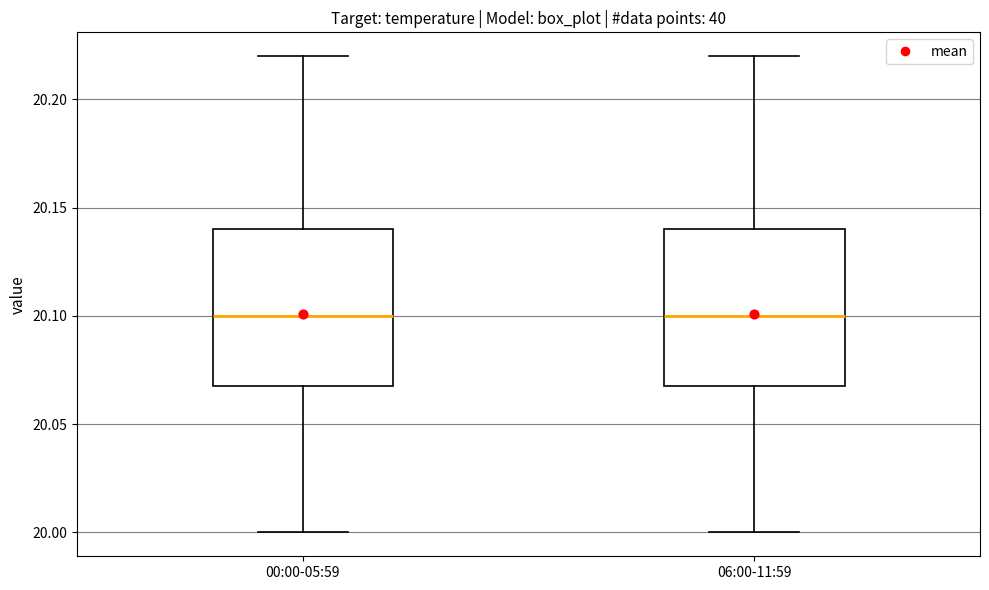

Reading left to right, transcribe this box plot: for each box, give where its median line is, the range the box spans, and where its two whiskers end, as read against the y-axis. The values are not printed on the chart, so give them approximately, as read against the axis.

00:00-05:59: median 20.10, box 20.07 to 20.14, whiskers 20.00 to 20.22
06:00-11:59: median 20.10, box 20.07 to 20.14, whiskers 20.00 to 20.22